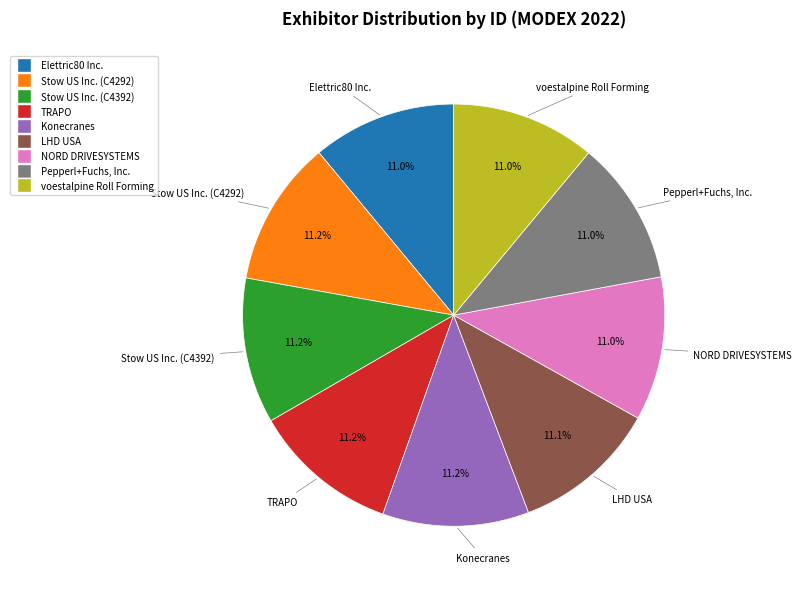

To the nearest percent, what percentage of the pie is Pepperl+Fuchs, Inc.?

11%